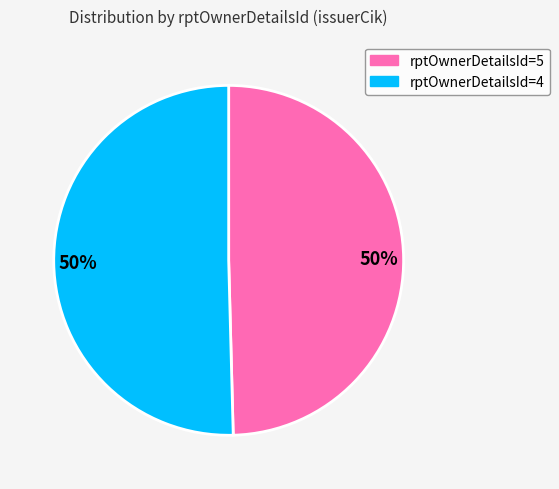

To the nearest percent, what is the average slice percentage?

50%